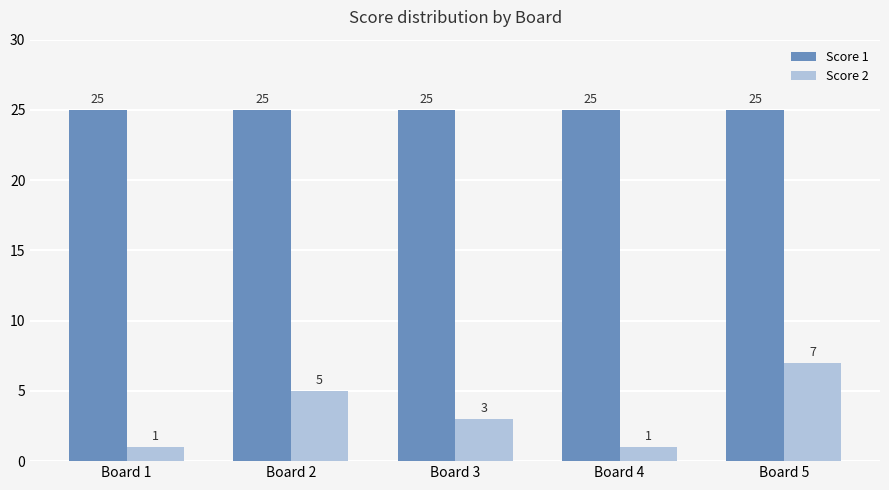

What is the spread (max minus min) of values at Board 5?

18